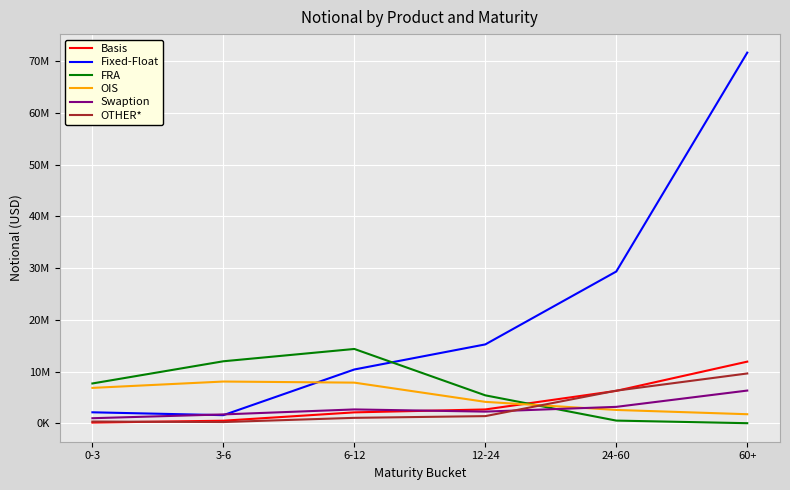

Rank the categories by Fixed-Float value from lowest to highest.

3-6, 0-3, 6-12, 12-24, 24-60, 60+